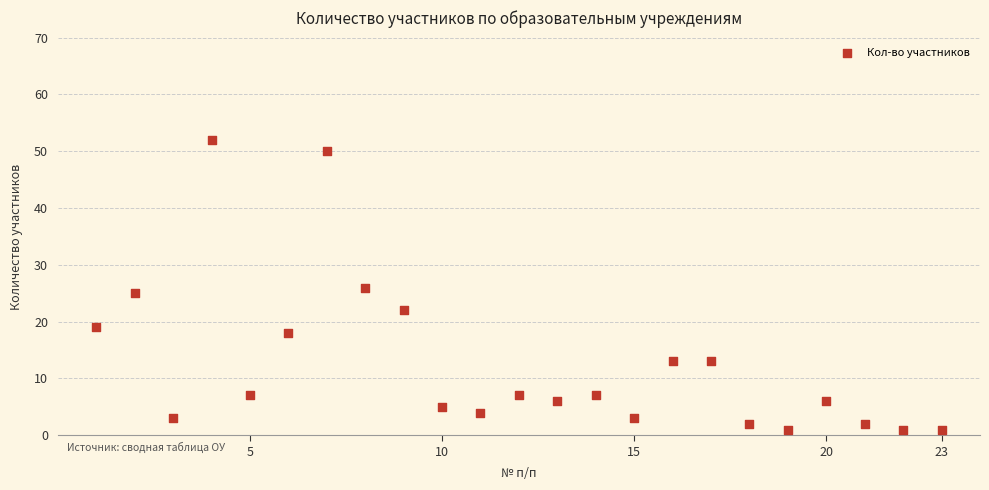

What is the range of Y values (max minus min)?

51